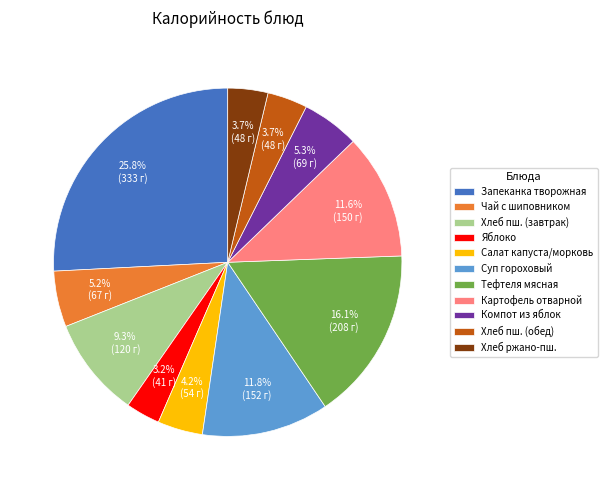

Is it true that Компот из яблок is 11% of the pie?

False